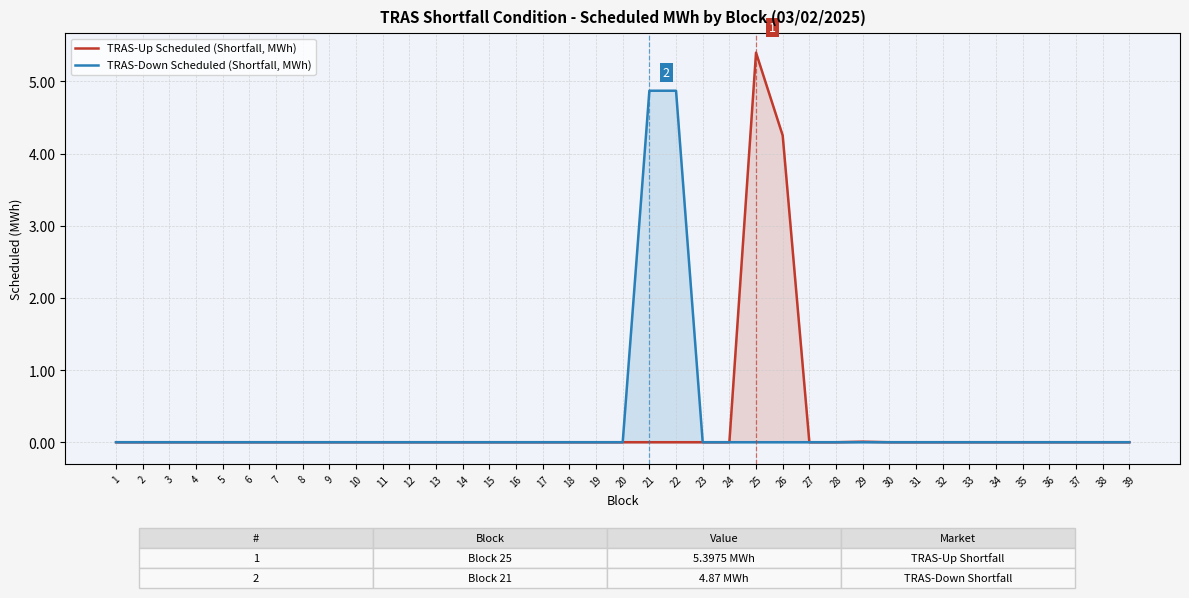

True or false: TRAS-Down Scheduled (Shortfall, MWh) has more than 1 interior local peaks.

False